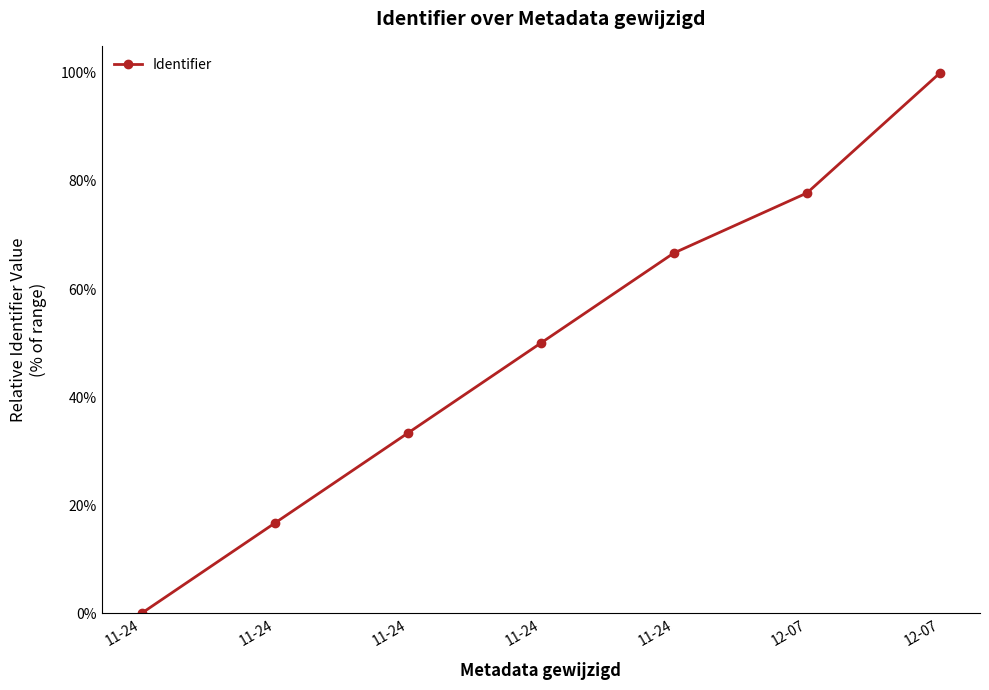

How many values are below 50?

3